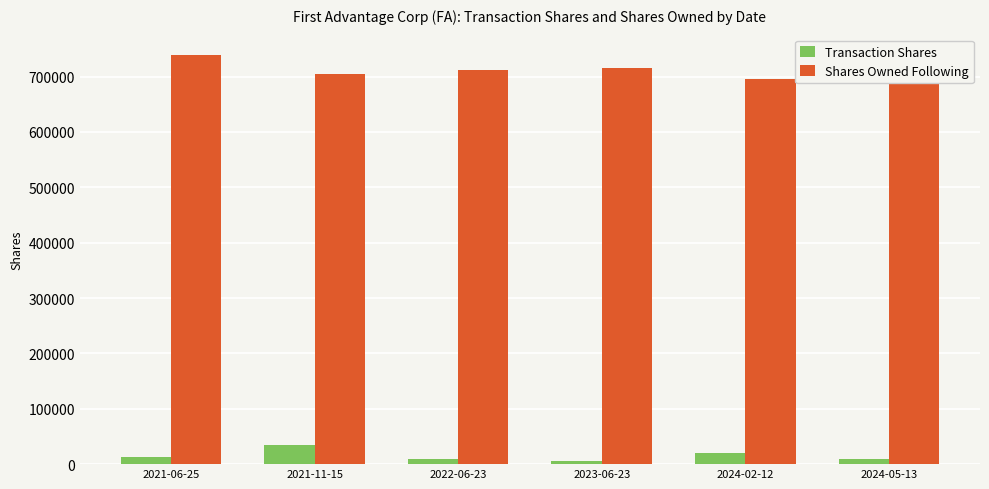

What is the highest value of the Shares Owned Following series?

738903